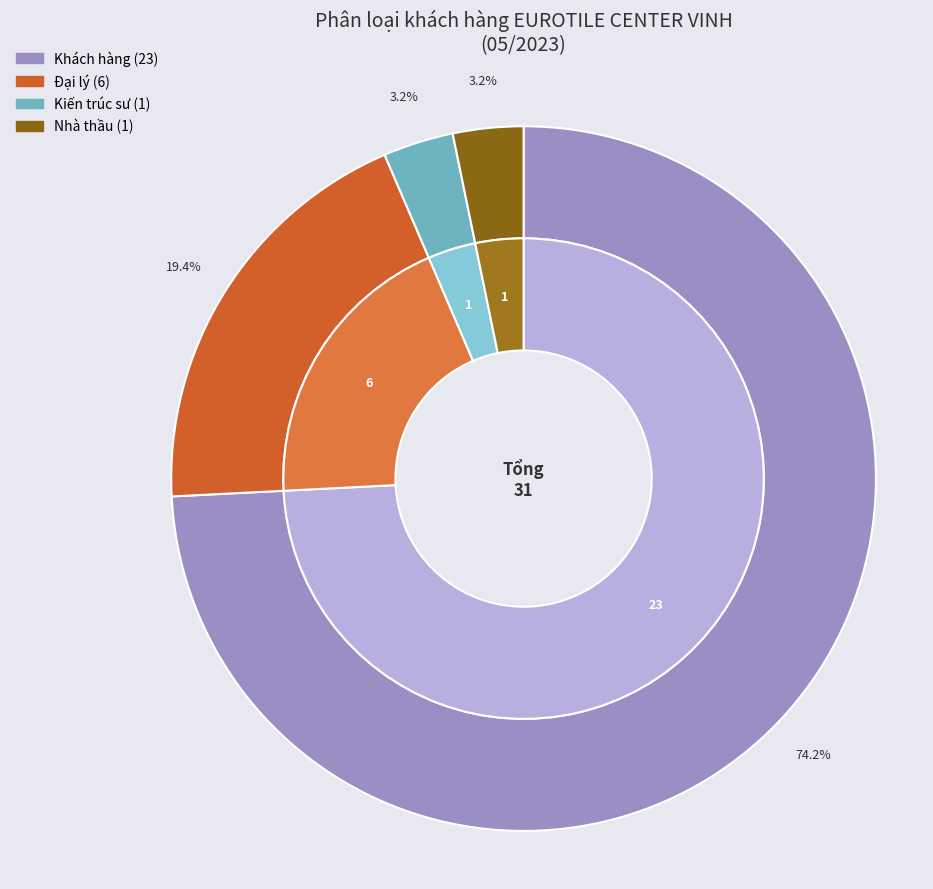

Rank the categories by value from highest to lowest.

Khách hàng, Đại lý, Kiến trúc sư, Nhà thầu